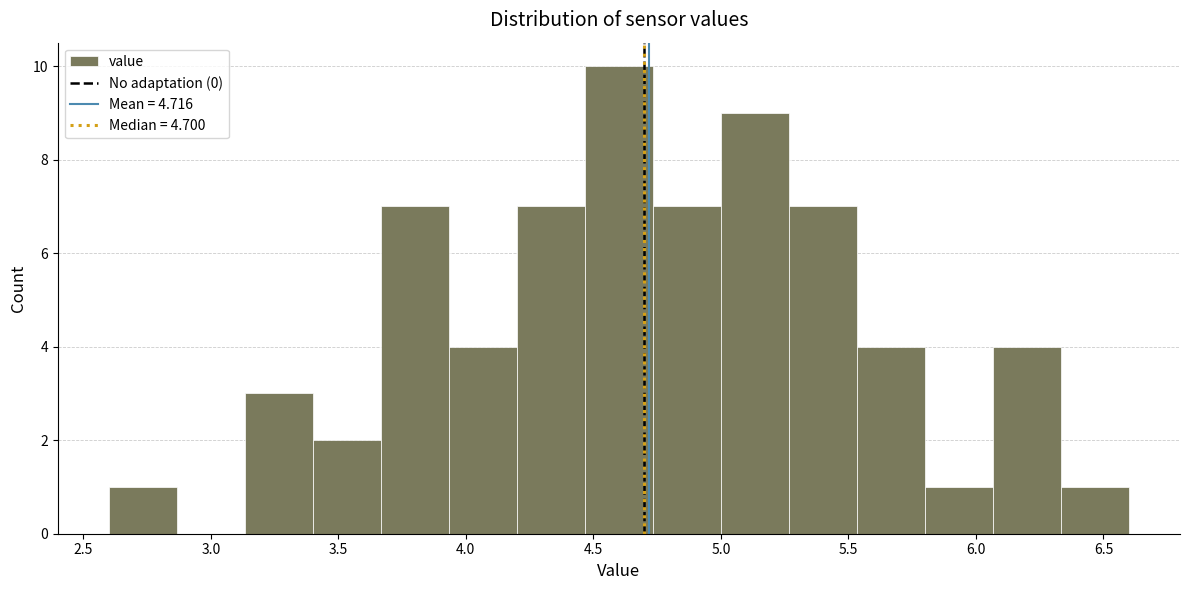

Reading left to right, list every bar in this chart as the range it spans on the x-axis followed by its height. Neither the bar edges nor the heights are printed on the chart, so give them approximately, as read against the axes.

2.60 to 2.85: 1
2.85 to 3.15: 0
3.15 to 3.40: 3
3.40 to 3.65: 2
3.65 to 3.95: 7
3.95 to 4.20: 4
4.20 to 4.45: 7
4.45 to 4.75: 10
4.75 to 5.00: 7
5.00 to 5.25: 9
5.25 to 5.55: 7
5.55 to 5.80: 4
5.80 to 6.05: 1
6.05 to 6.35: 4
6.35 to 6.60: 1